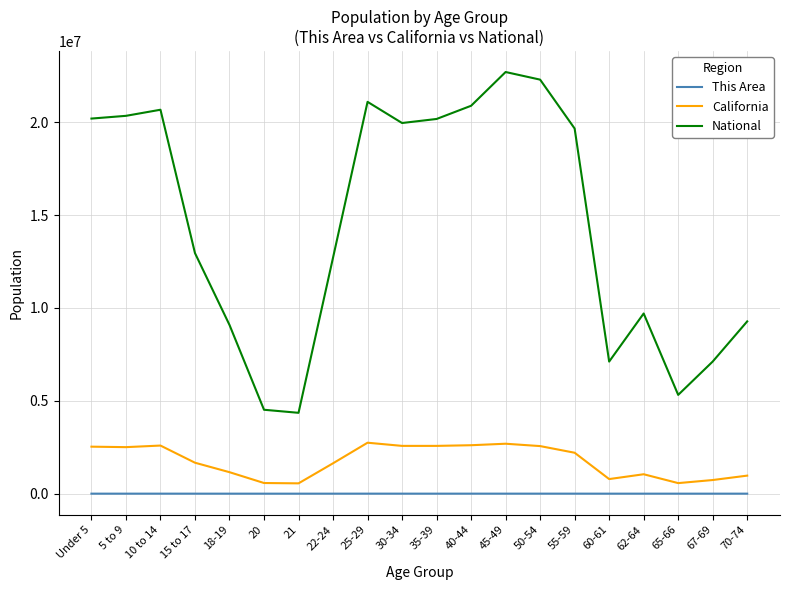

What is the maximum value for National?

22708591